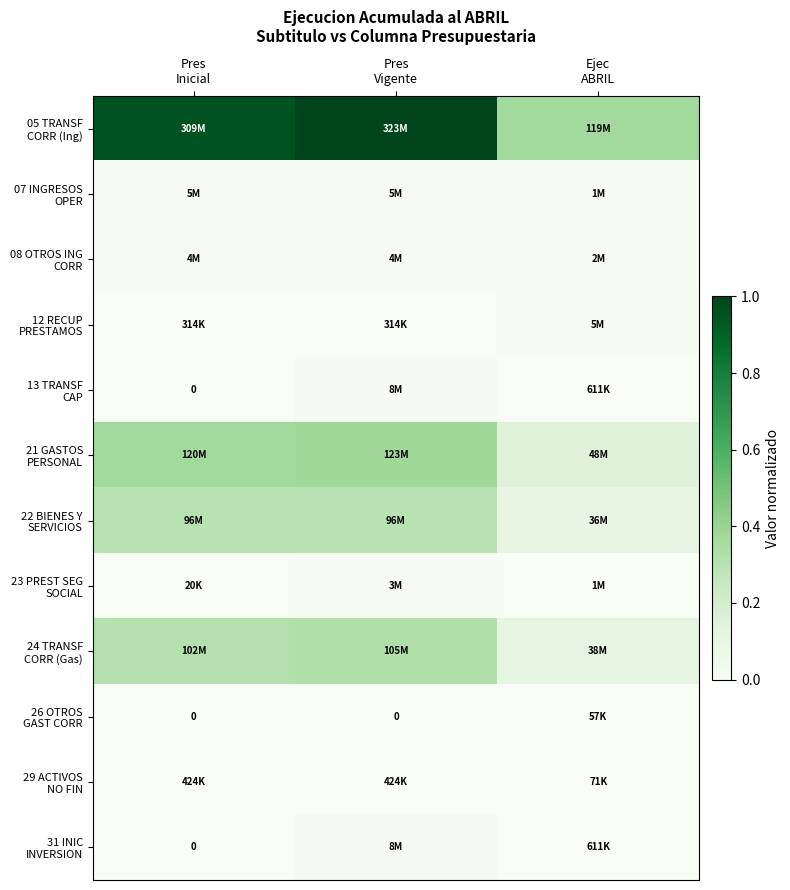

At which category is the sum across all series the highest?

Pres
Vigente